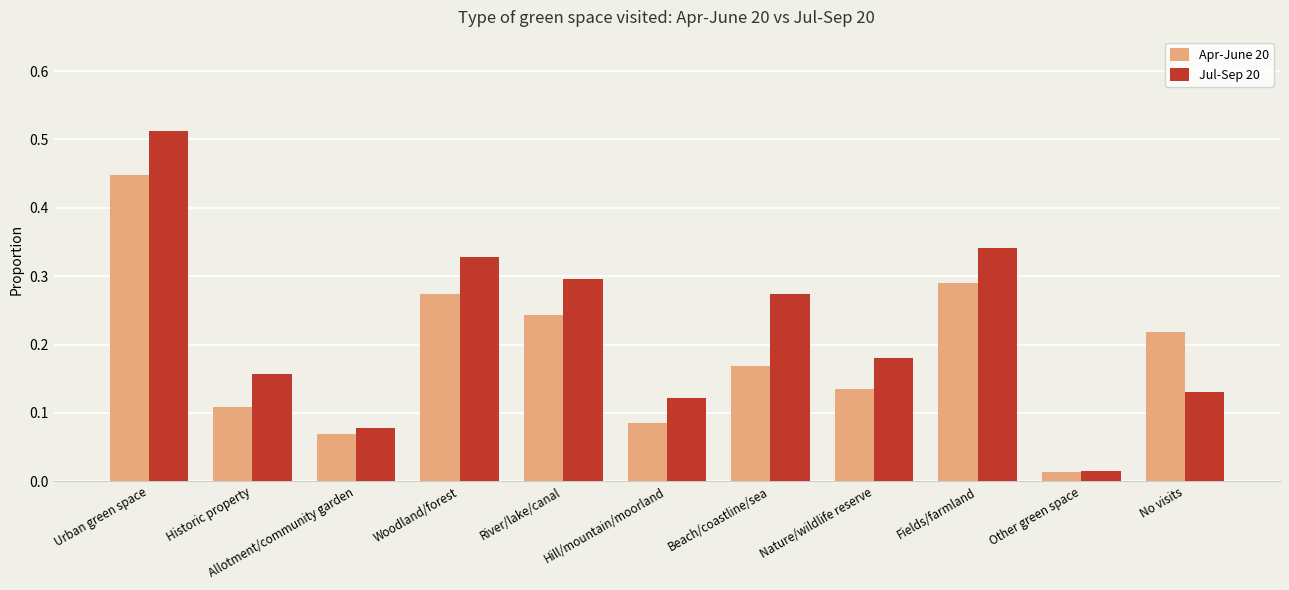

Which series changed the most between Historic property and No visits?

Apr-June 20